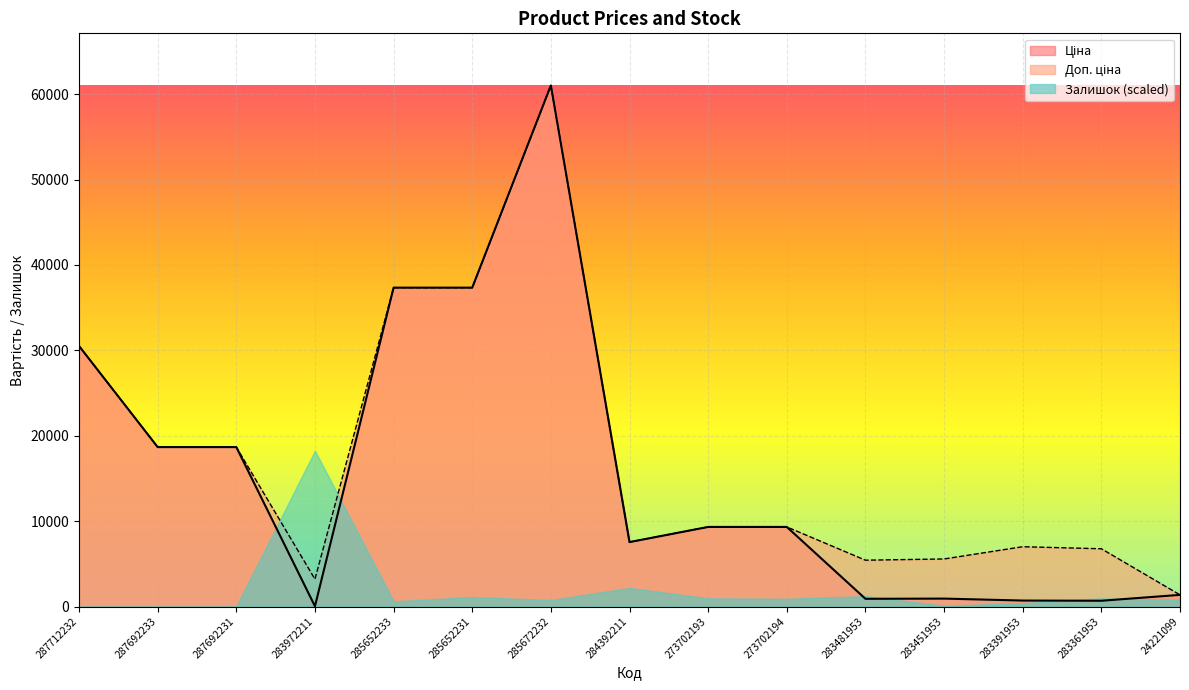

Is it true that Ціна equals 944.8 at 24221099?

False